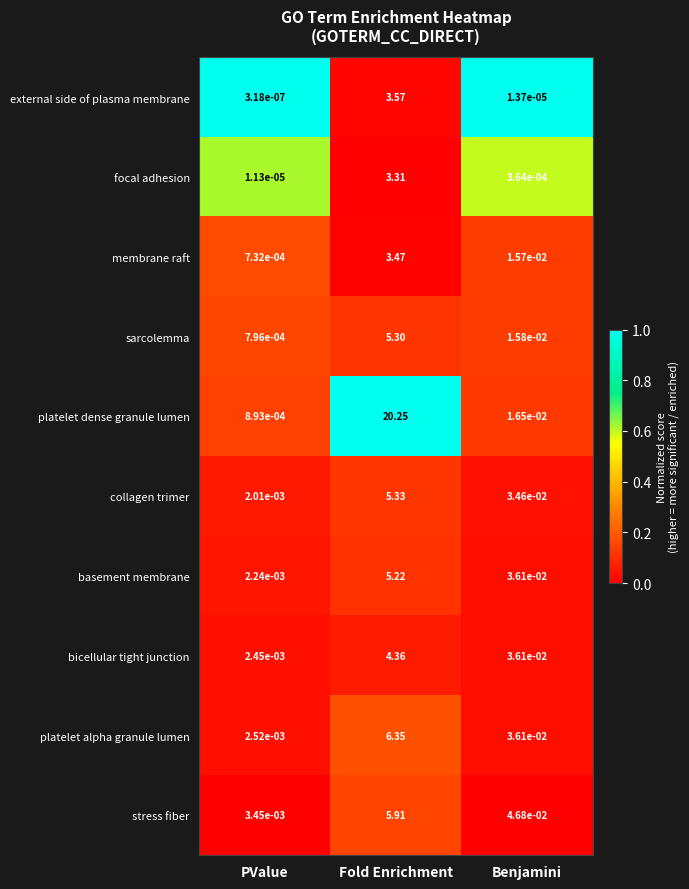

Which series has the largest range (max minus min)?

platelet dense granule lumen